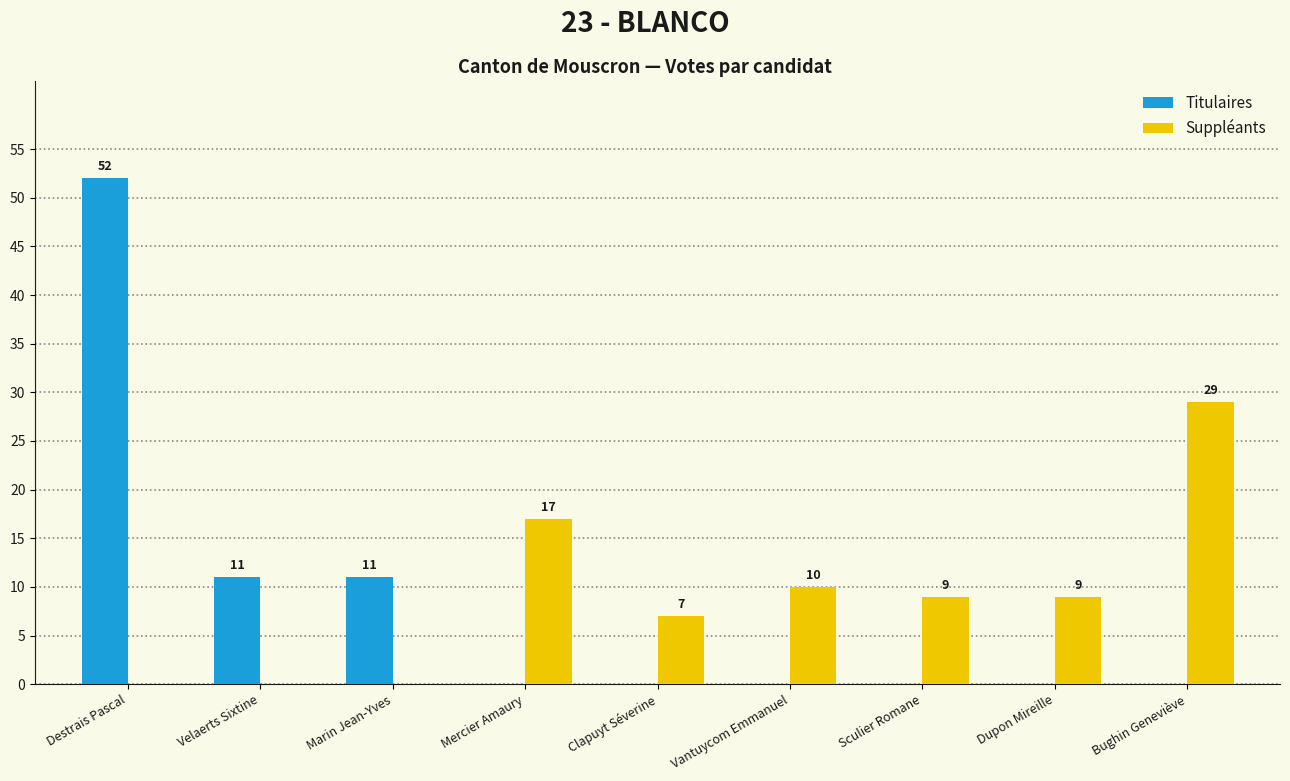

Reading left to right, transcribe all the data shown in this chart.

Titulaires: 52	11	11	0	0	0	0	0	0
Suppléants: 0	0	0	17	7	10	9	9	29